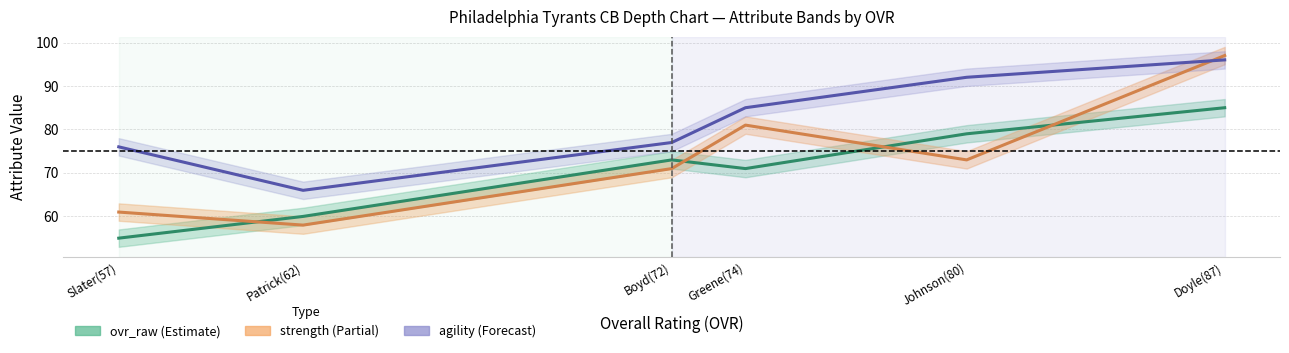

Which series has the widest spread of values?

strength